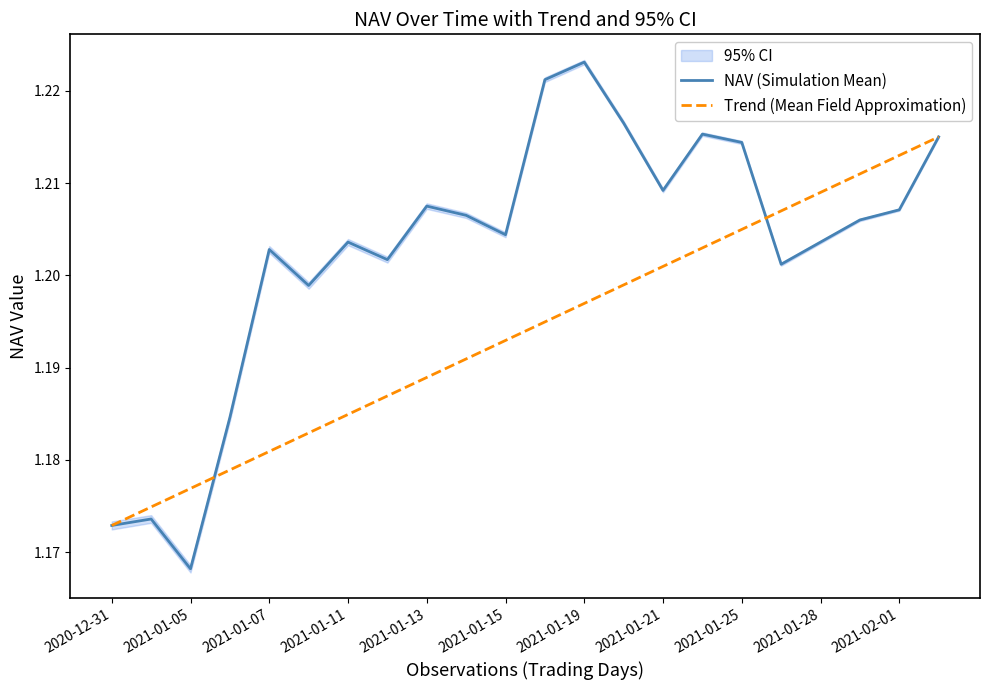

Is it true that NAV (Simulation Mean) equals 0.7 at 2021-01-07?

False